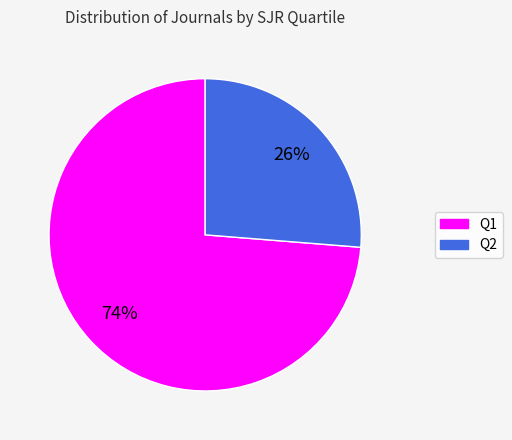

To the nearest percent, what is the average slice percentage?

50%